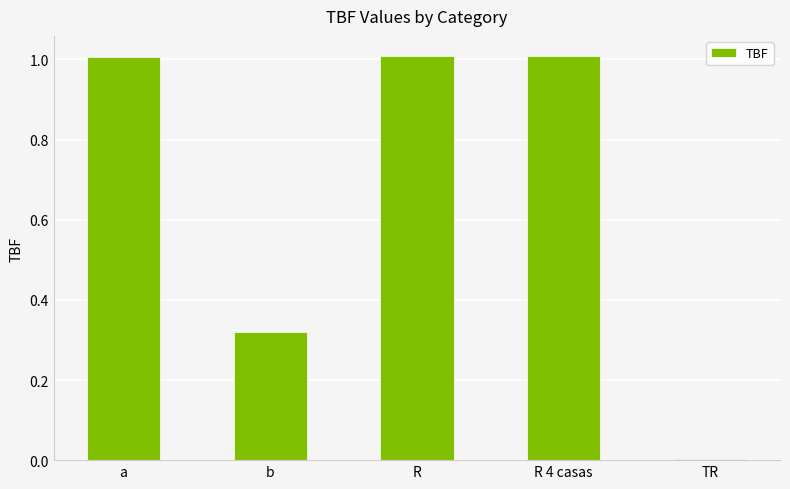

What is the maximum value shown in the chart?

1.0